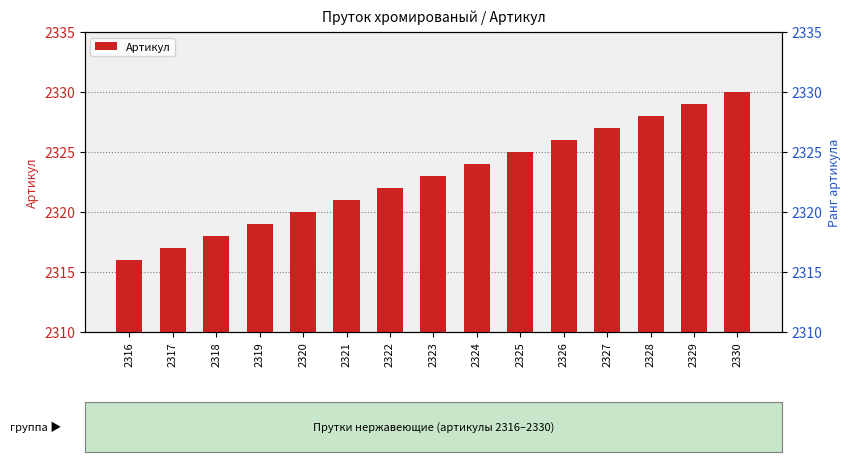

What is the value of the 10th bar from the left?

2325